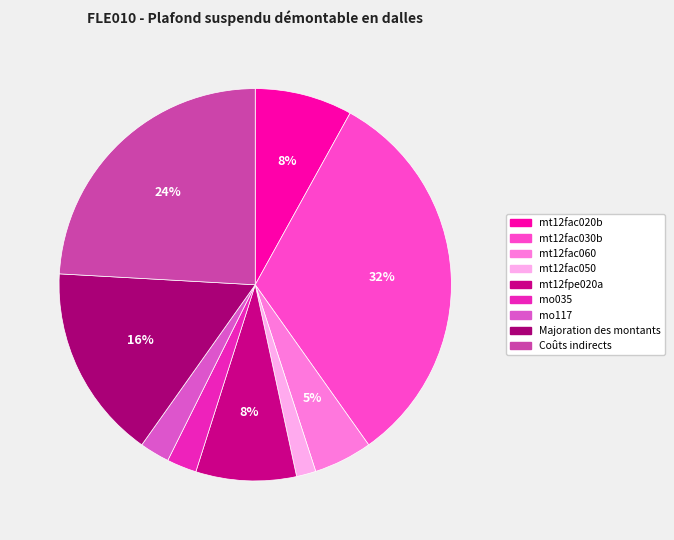

To the nearest percent, what portion does mt12fac030b represent?

32%